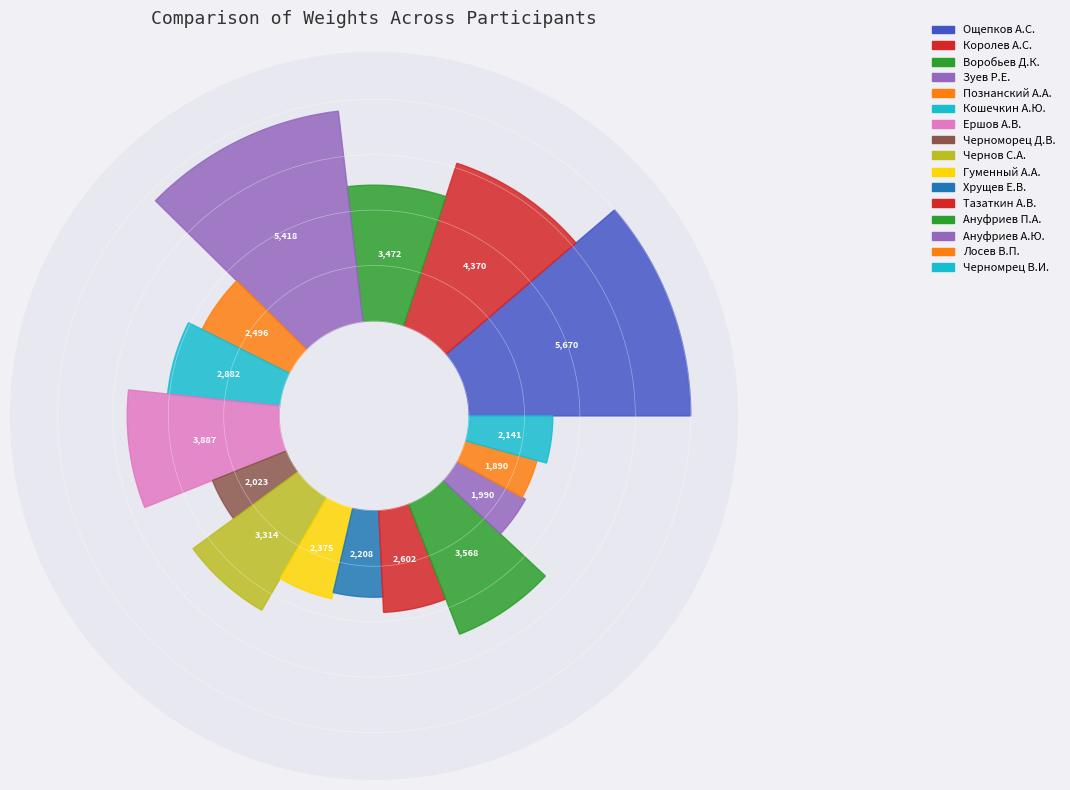

Combined, do Черномрец В.И. and Зуев Р.Е. account for over 50%?

No